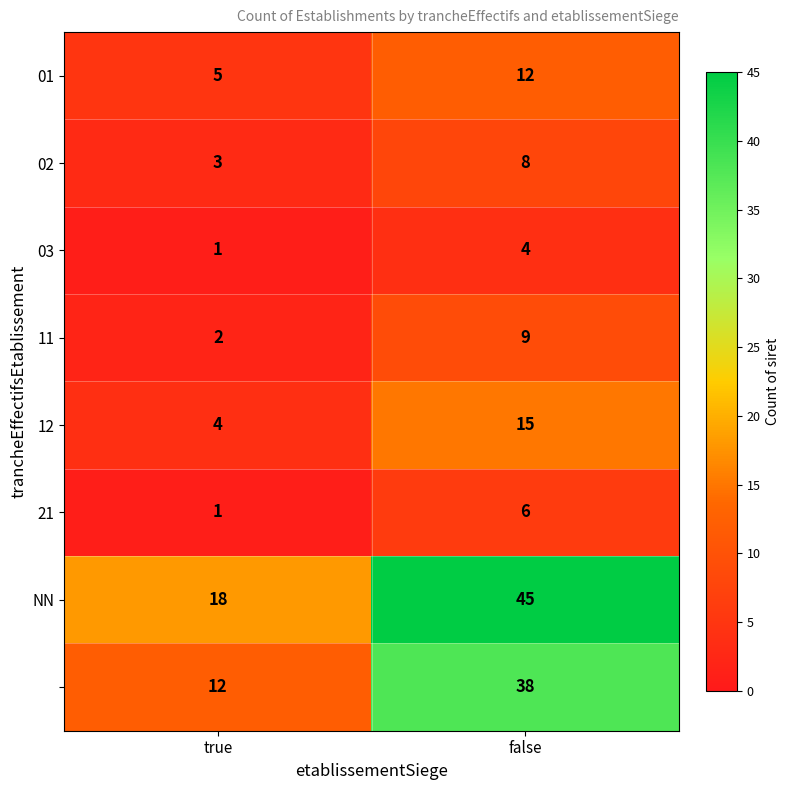

Count the number of data series in this chart.

8